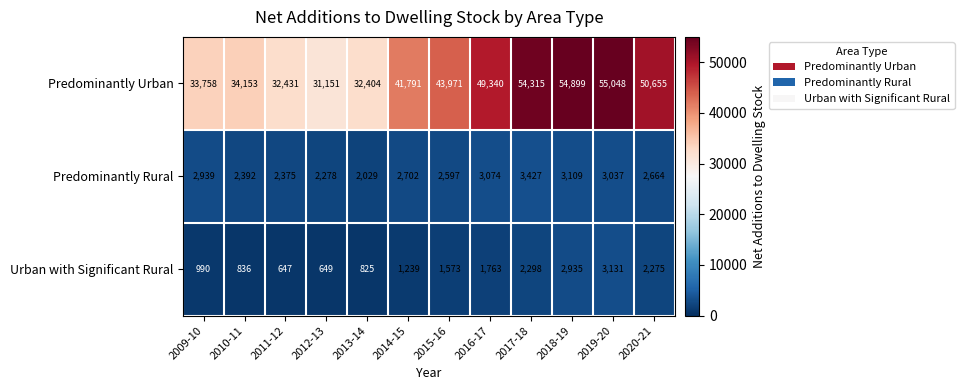

Which series changed the most between 2010-11 and 2019-20?

Predominantly Urban